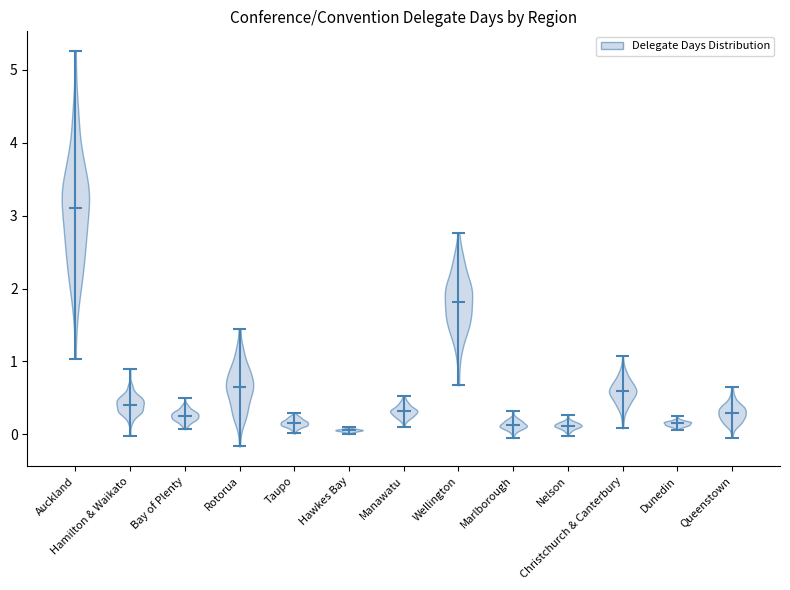

Which violin has the highest median line?

Auckland